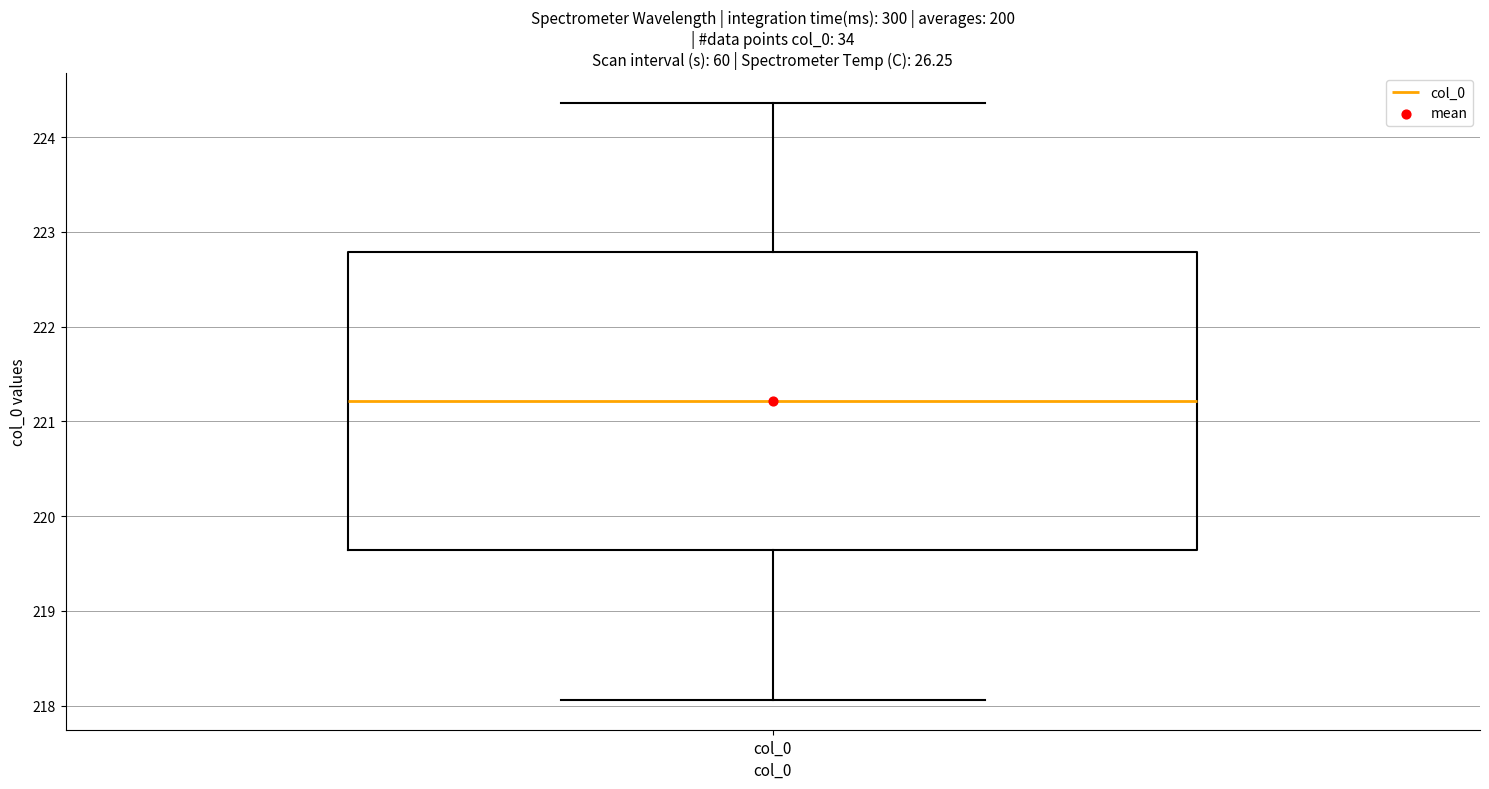

Read this box plot against the y-axis: the position of the median line, the range covered by the box, and the ends of both whiskers. The values are not printed on the chart, so give them approximately, as read against the axis.

median 221.2, box 219.6 to 222.8, whiskers 218.1 to 224.4